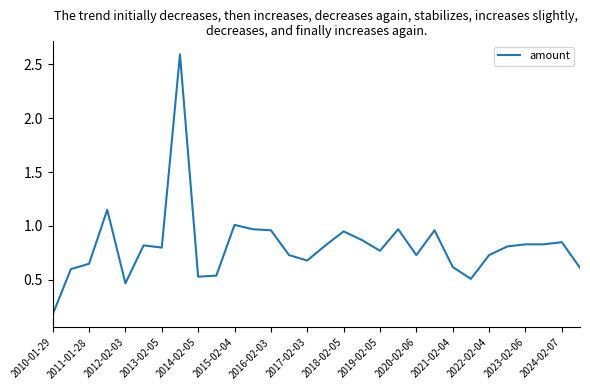

What is the difference between the maximum and minimum values?

2.4